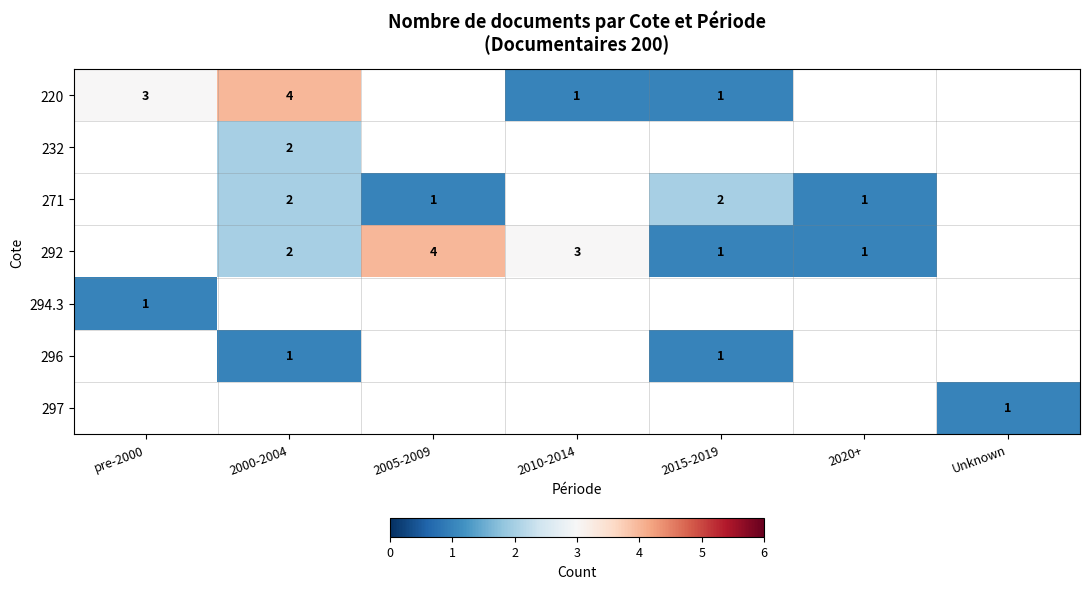

The value of 292 at 2000-2004 is 2. True or false?

True